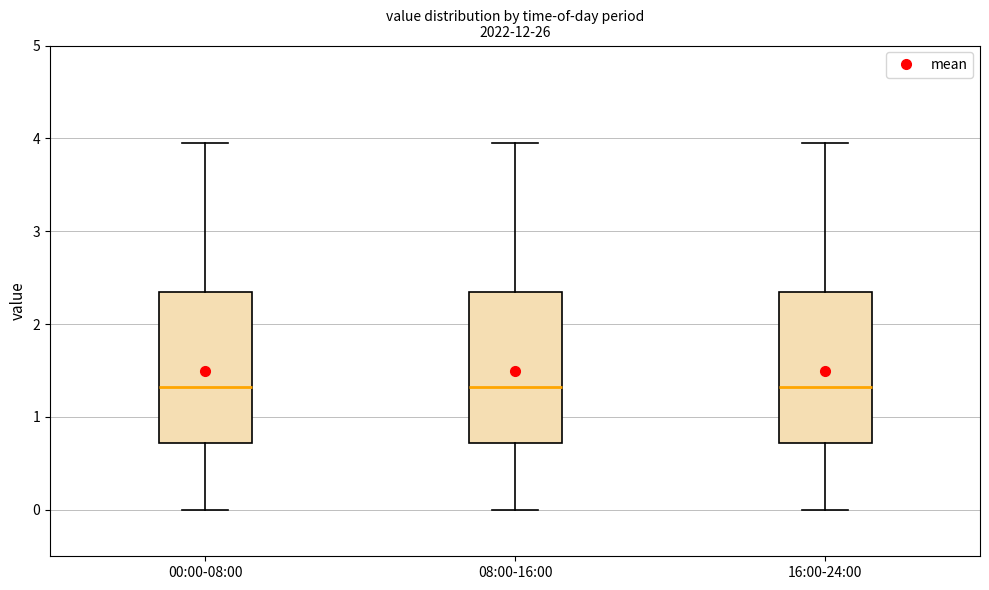

Reading left to right, read every box against the y-axis: the position of its median line, the range the box covers, and the ends of its whiskers. The values are not printed on the chart, so give them approximately, as read against the axis.

00:00-08:00: median 1.3, box 0.7 to 2.3, whiskers 0.0 to 4.0
08:00-16:00: median 1.3, box 0.7 to 2.3, whiskers 0.0 to 4.0
16:00-24:00: median 1.3, box 0.7 to 2.3, whiskers 0.0 to 4.0